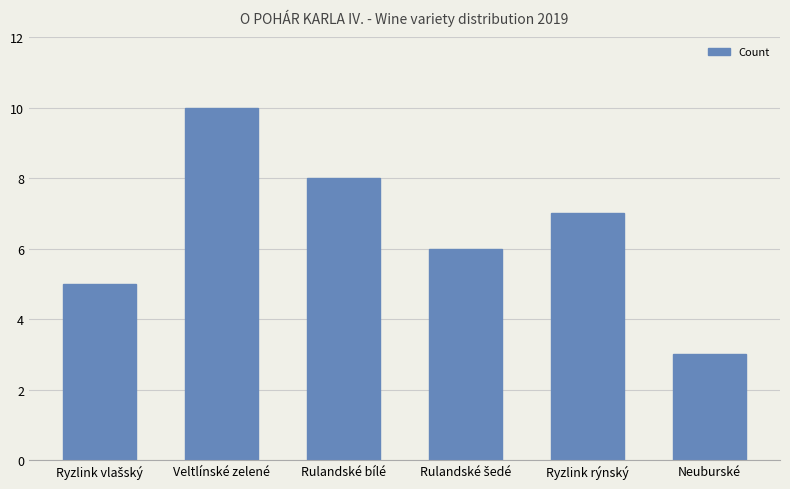

Count the number of categories in the chart.

6